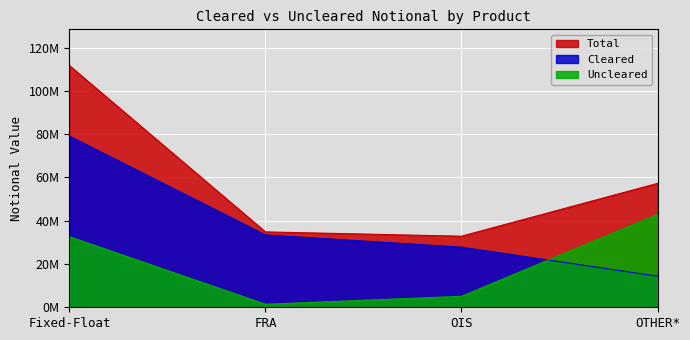

Between Fixed-Float and OTHER*, which series saw the biggest shift?

Cleared